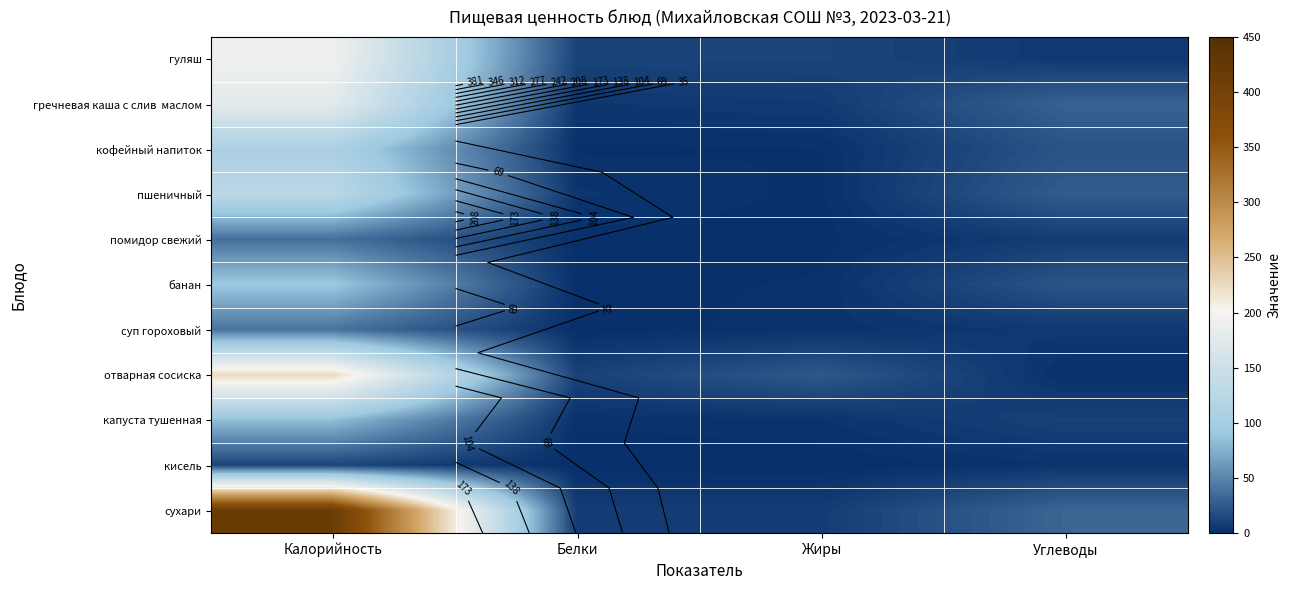

What is the greatest value displayed?

414.0